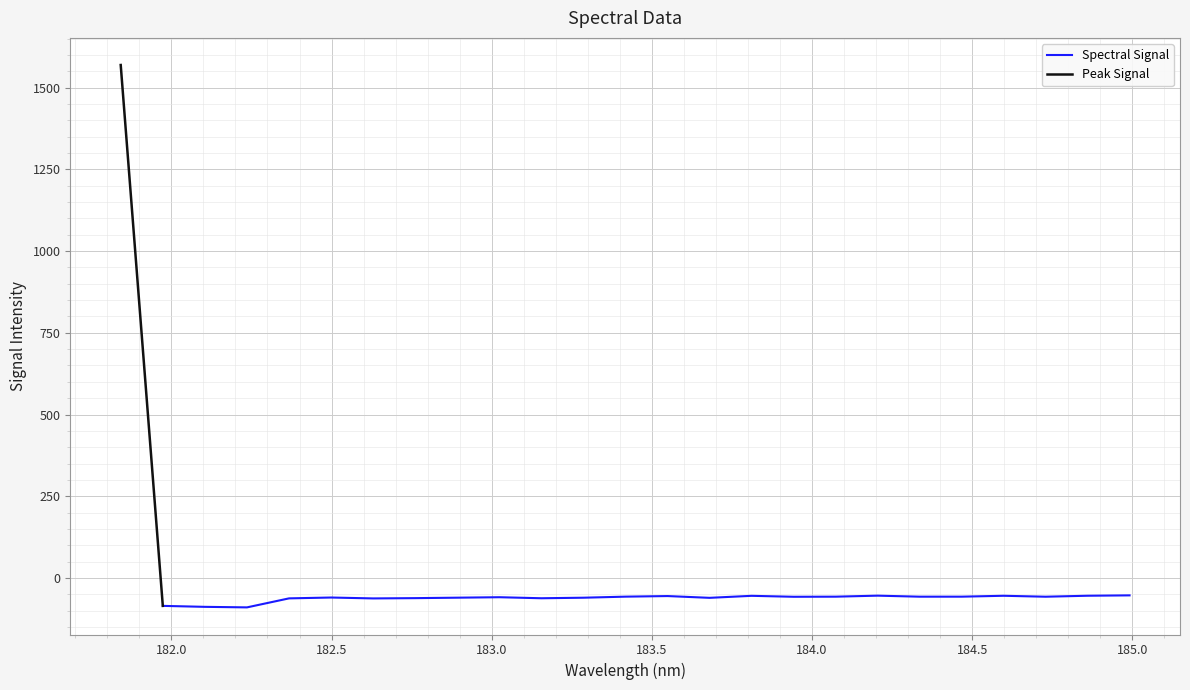

How many interior local valleys (lower than both neighbors) does the data have?

7